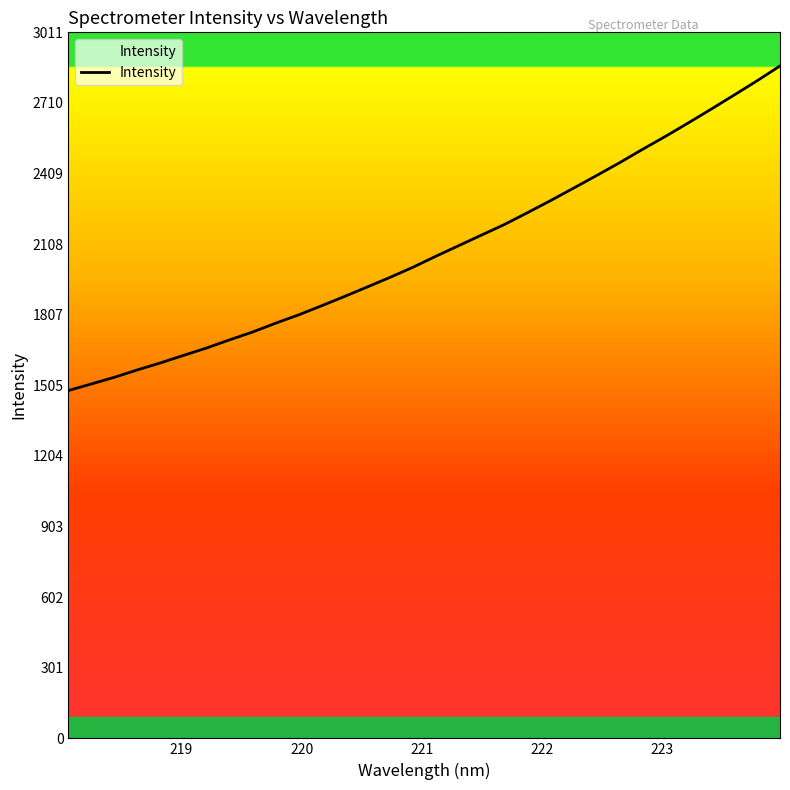

Reading right to left, list all the values displayed in this chart.

2867.6	2804.3	2743.5	2683.6	2624.6	2567.1	2511.7	2454.6	2400.2	2346.6	2293.6	2242.4	2192.2	2147.0	2101.5	2056.2	2009.2	1966.0	1924.7	1883.8	1844.0	1805.3	1769.9	1732.3	1699.0	1664.4	1632.9	1601.1	1571.3	1539.9	1511.5	1483.4